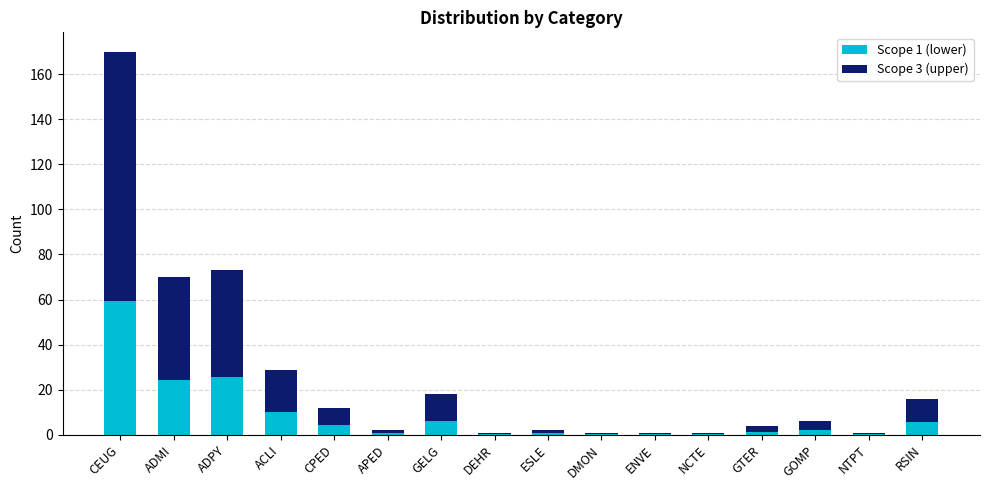

What is the total value across all series at RSIN?

16.0